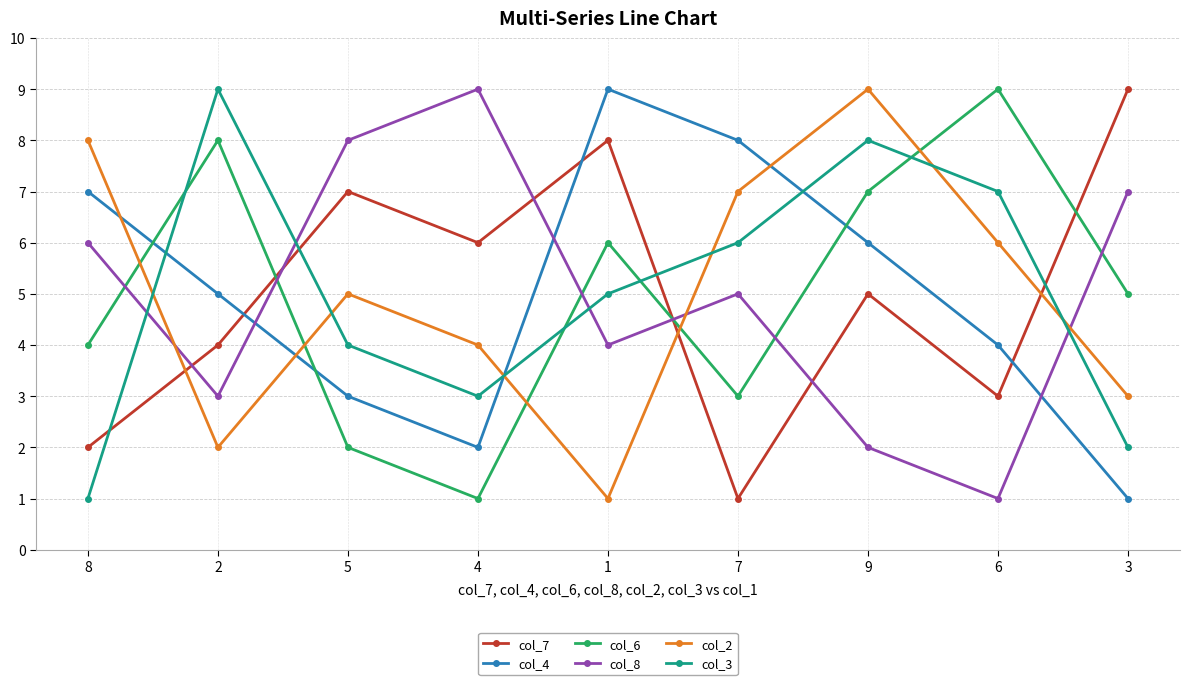

How many col_7 values are between 3 and 7?

5